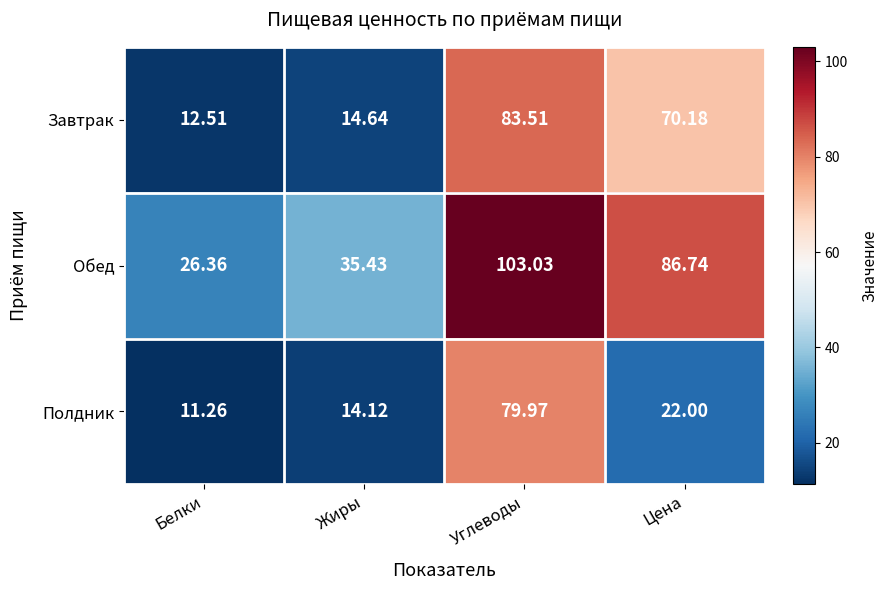

Where does the Полдник series first go above 22?

Углеводы